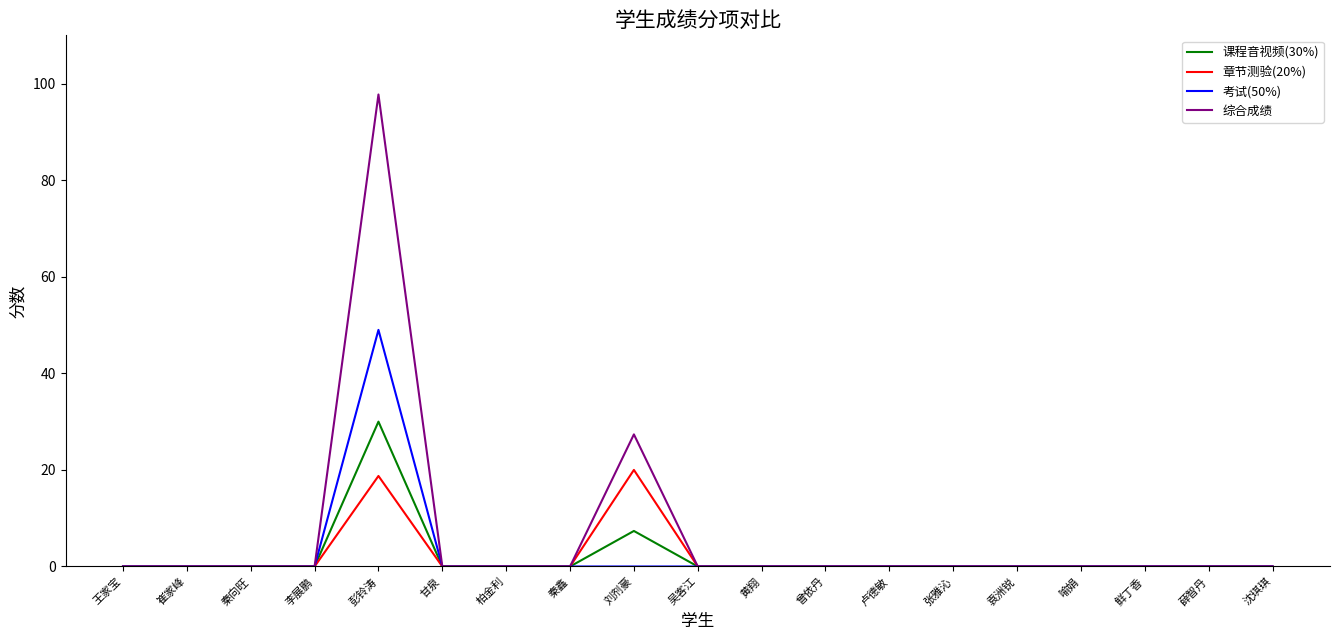

What position from the left is 卢德敏?

13